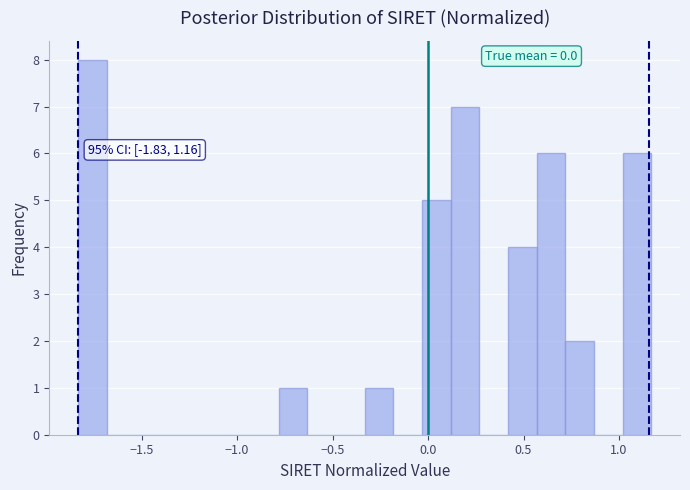

Read against the x-axis, roughly where is the centre of the tallest bar?

-1.75